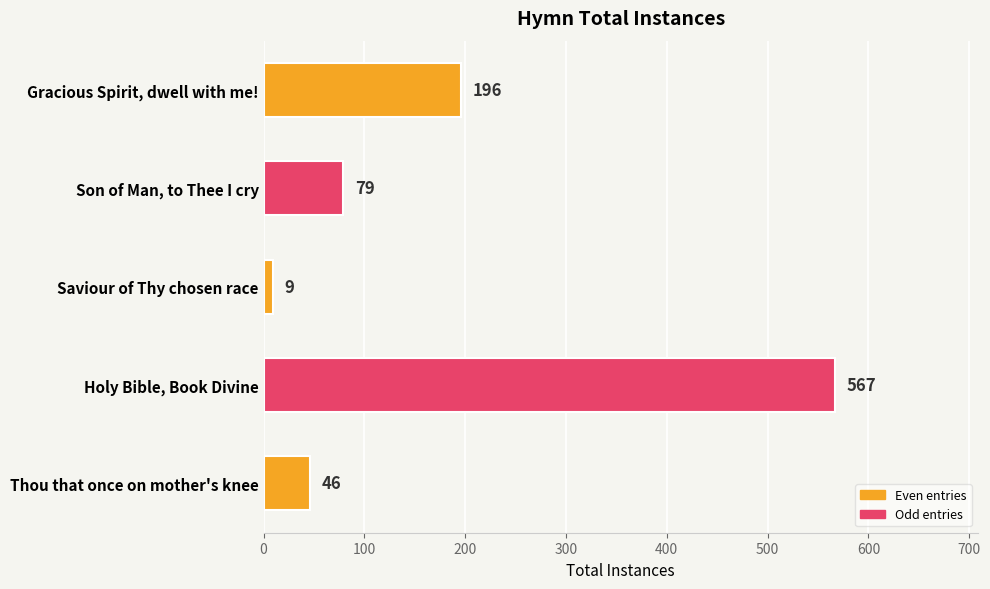

Which label corresponds to the smallest value in the chart?

Saviour of Thy chosen race